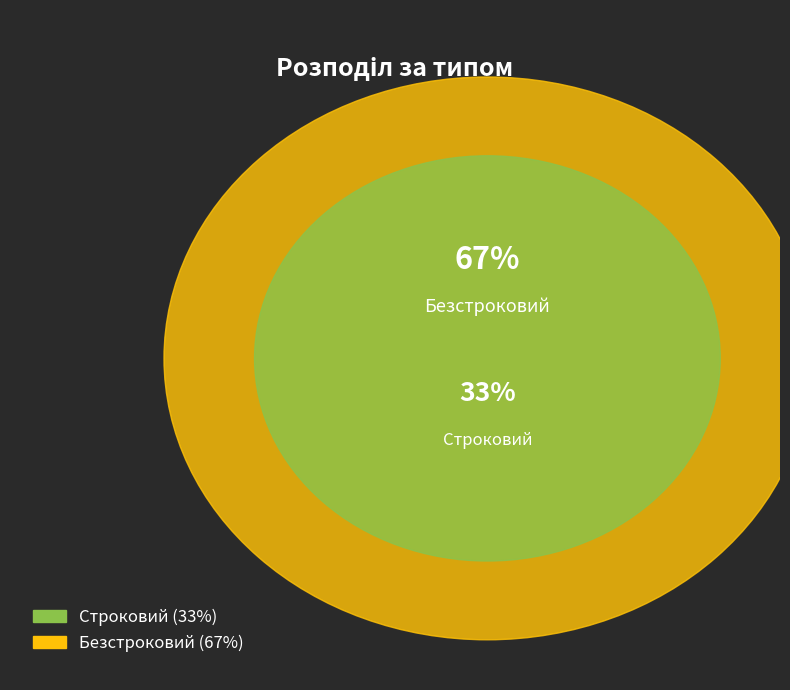

Is it true that Строковий is 28% of the pie?

False